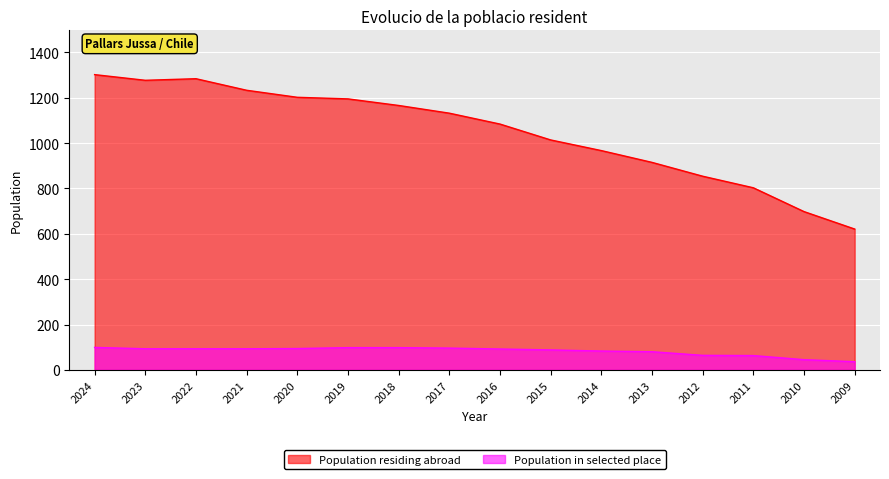

Between 2019 and 2010, which series saw the biggest shift?

Population residing abroad